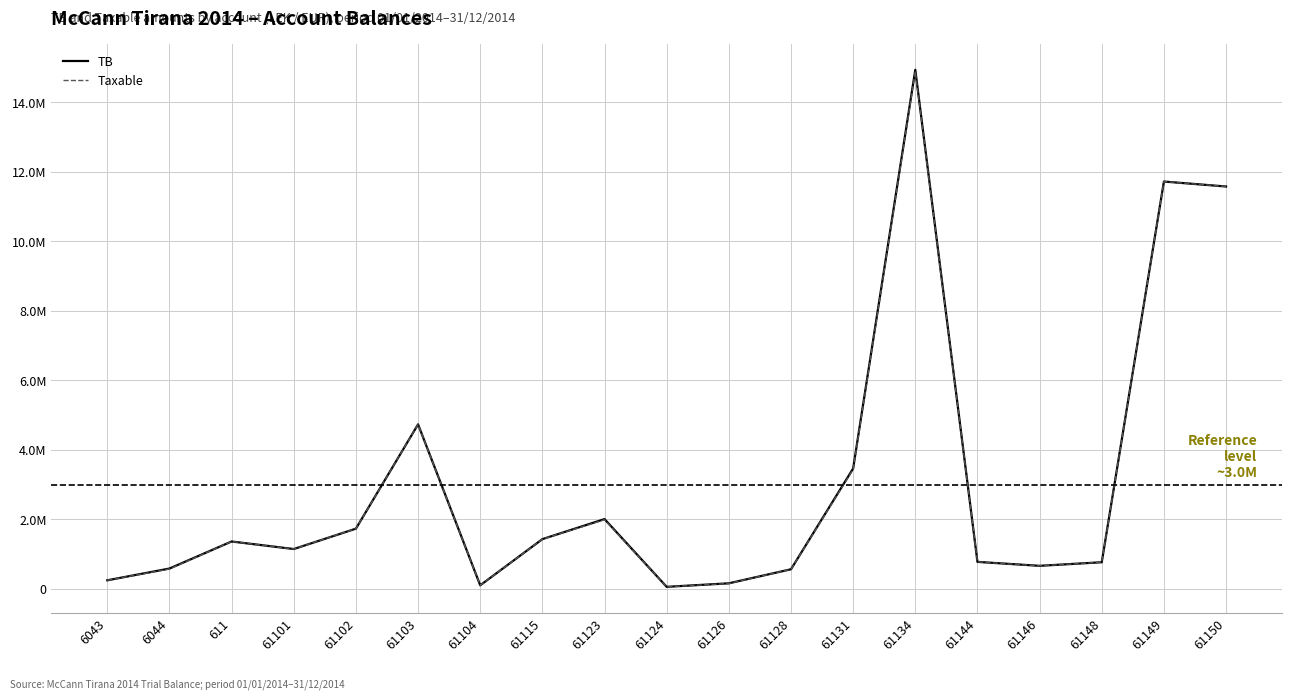

True or false: Taxable and TB cross at least once.

False